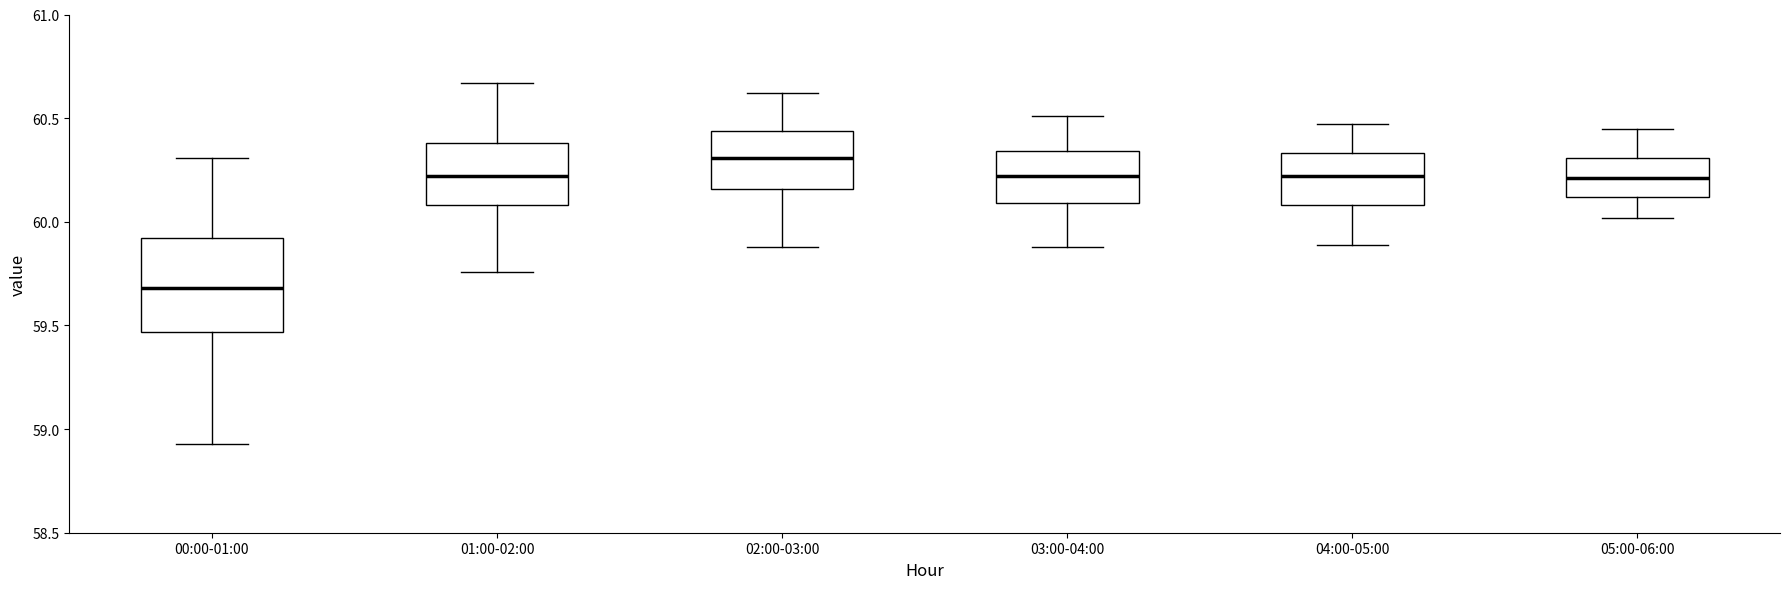

Reading left to right, read every box against the y-axis: the position of its median line, the range the box covers, and the ends of its whiskers. The values are not printed on the chart, so give them approximately, as read against the axis.

00:00-01:00: median 59.70, box 59.45 to 59.90, whiskers 58.95 to 60.30
01:00-02:00: median 60.20, box 60.10 to 60.40, whiskers 59.75 to 60.65
02:00-03:00: median 60.30, box 60.15 to 60.45, whiskers 59.90 to 60.60
03:00-04:00: median 60.20, box 60.10 to 60.35, whiskers 59.90 to 60.50
04:00-05:00: median 60.20, box 60.10 to 60.35, whiskers 59.90 to 60.45
05:00-06:00: median 60.20, box 60.10 to 60.30, whiskers 60.00 to 60.45